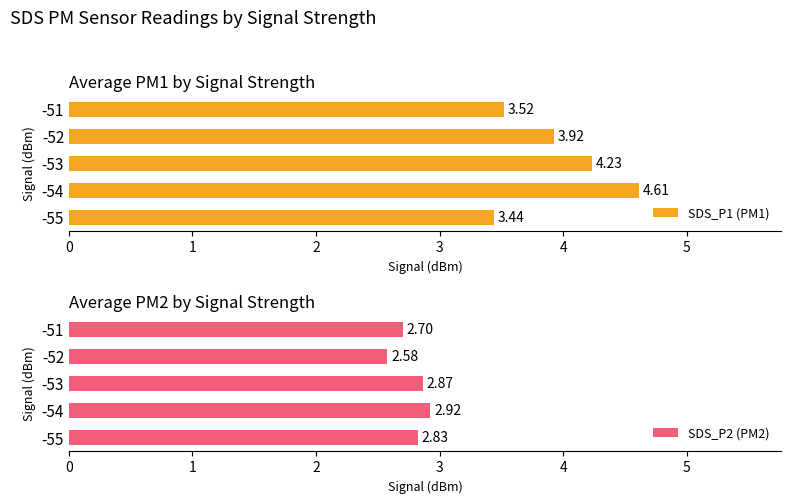

What is the sum of the SDS_P1 (PM1) values at -53 and -51?

7.8